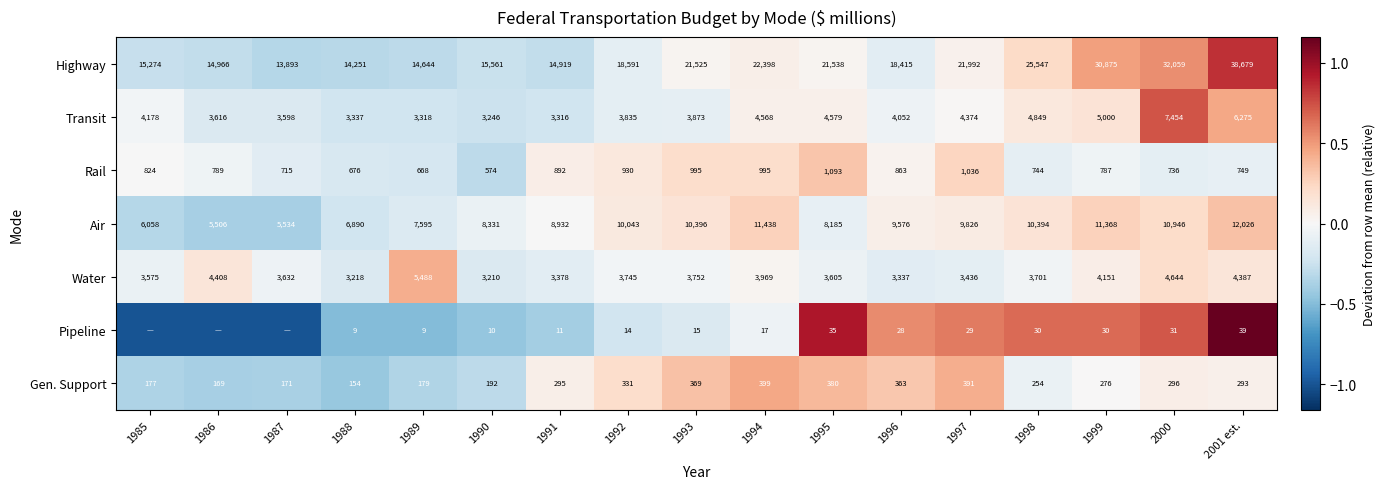

At 1991, list the series in order from largest to smallest.

Highway, Air, Water, Transit, Rail, Gen. Support, Pipeline